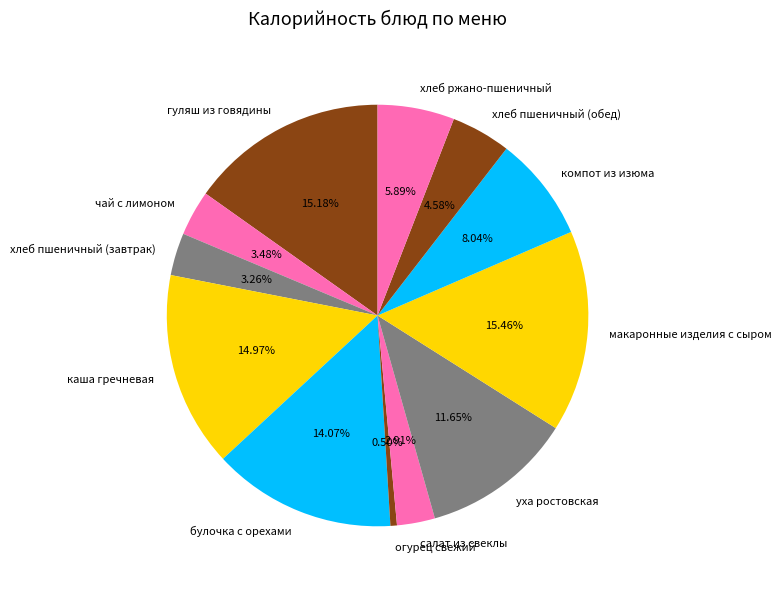

Which slice is the smallest?

огурец свежий